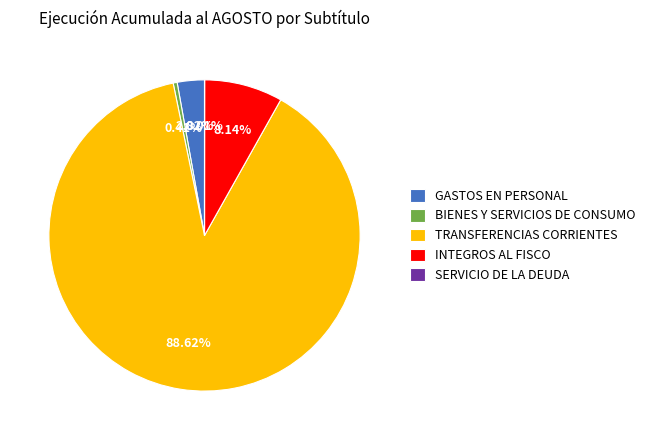

Which category has the biggest portion of the pie?

TRANSFERENCIAS CORRIENTES